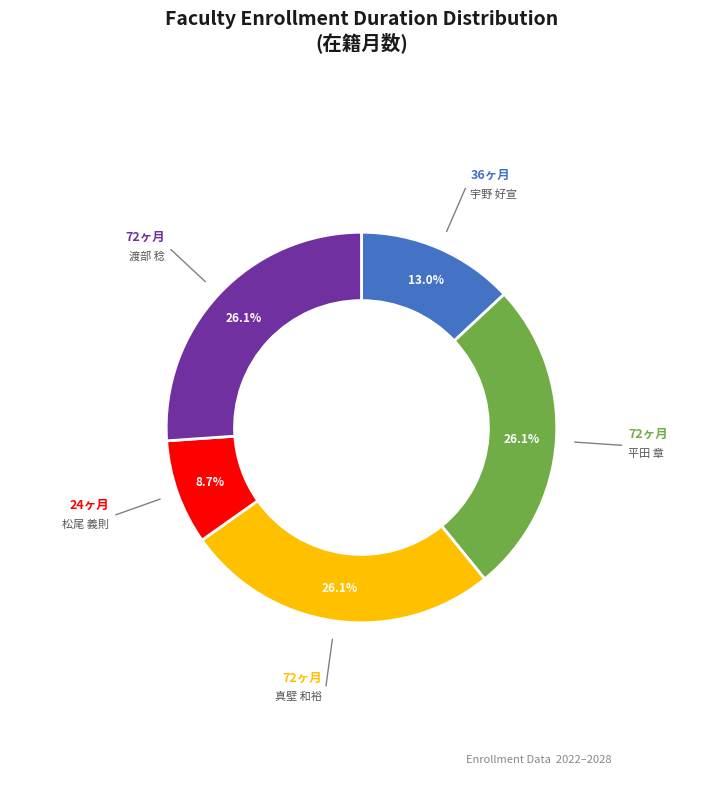

Is there a majority slice in this chart?

No